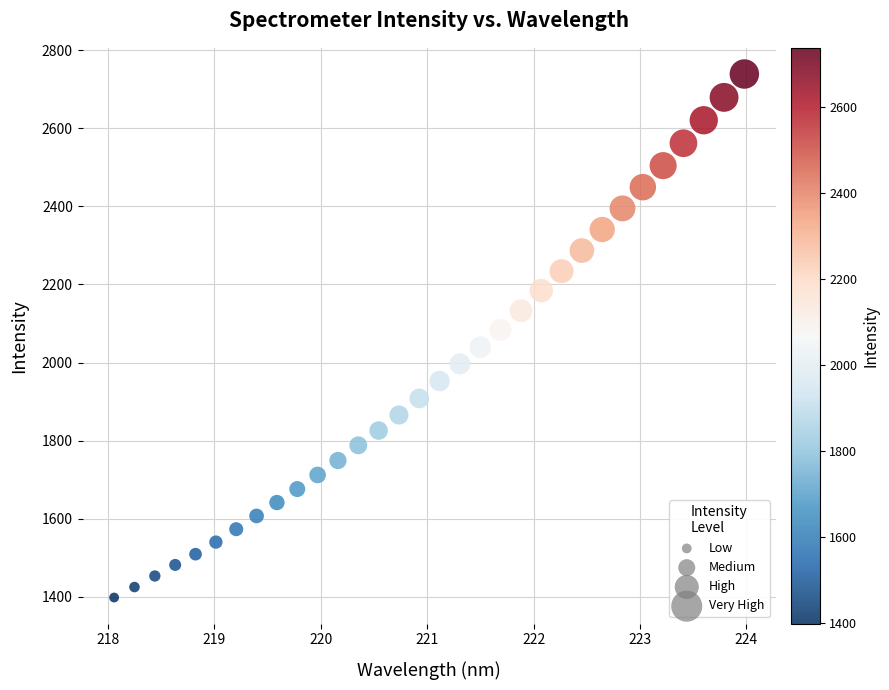

What is the range of X values (max minus min)?

5.9